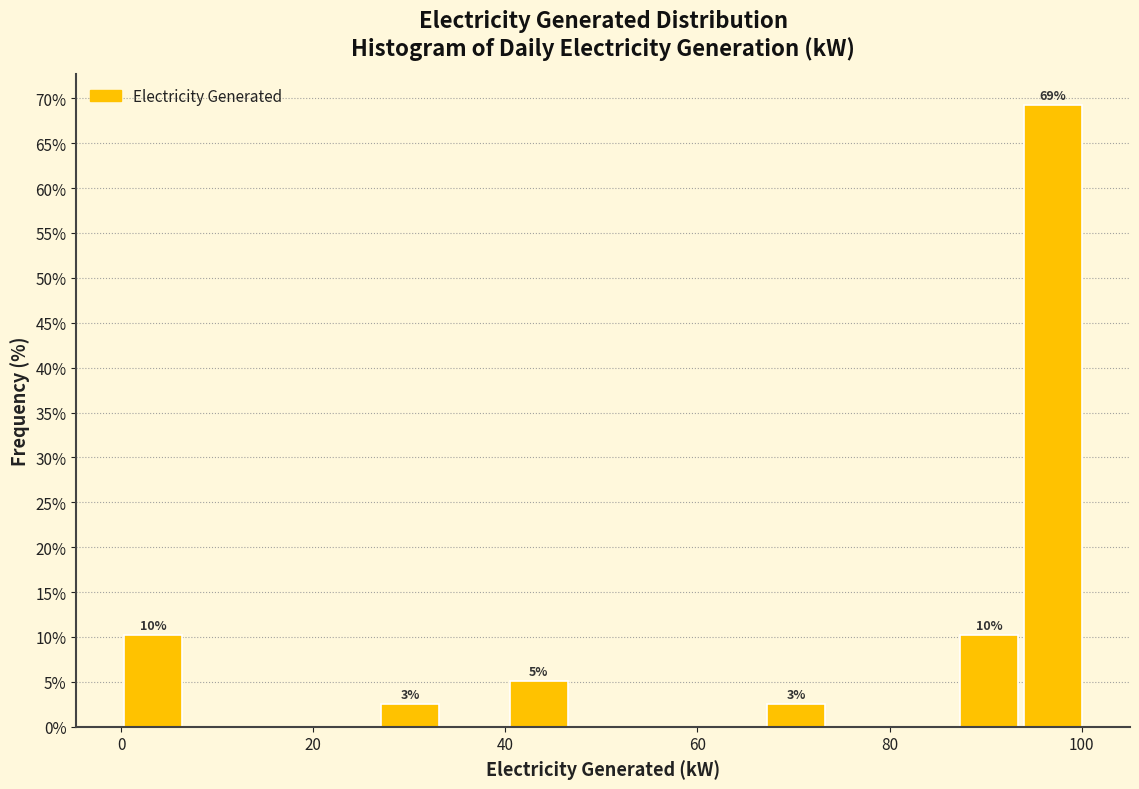

Around what value on the x-axis is the tallest bar? Give the approximate position of its centre, as read against the axis.

98